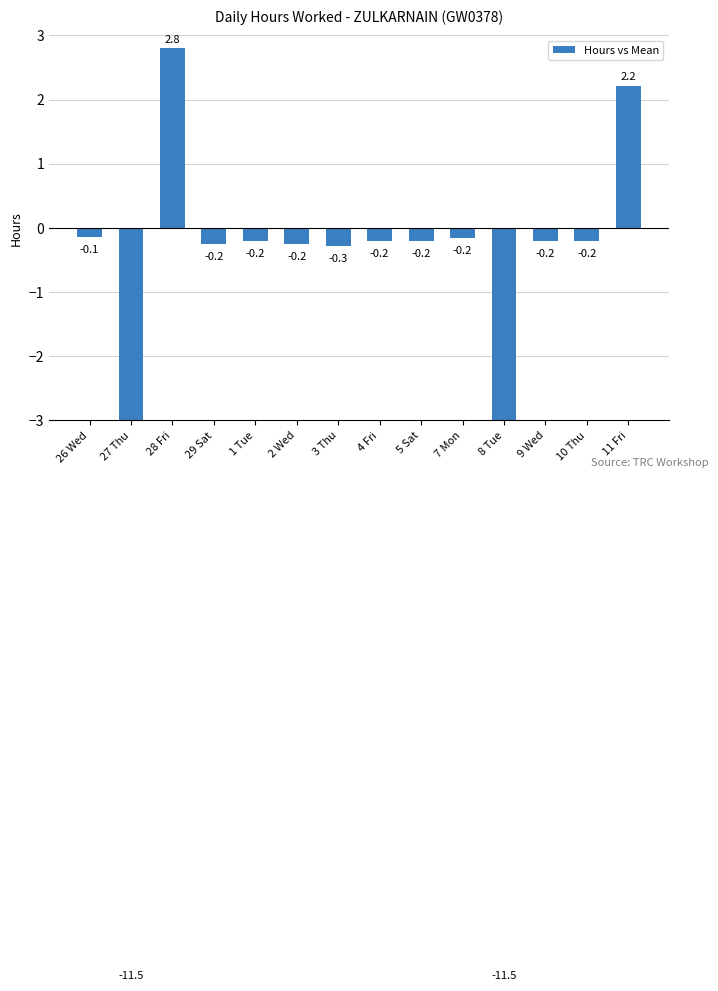

Reading left to right, what are all the values shown in this chart?

-0.1	-11.5	2.8	-0.2	-0.2	-0.2	-0.3	-0.2	-0.2	-0.2	-11.5	-0.2	-0.2	2.2